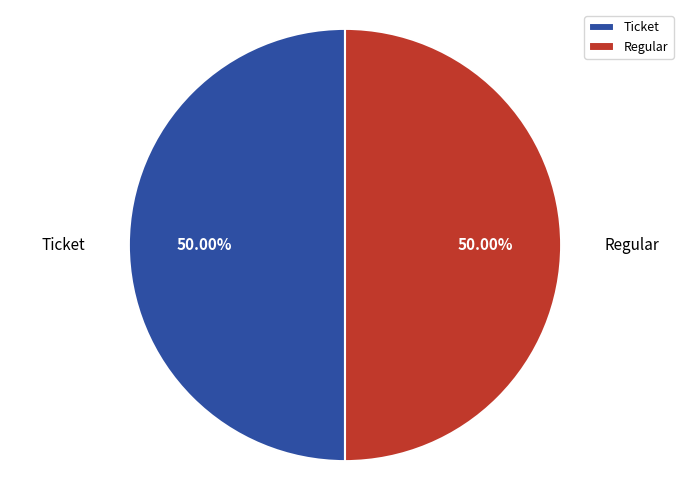

To the nearest percent, what is the difference between the largest and smallest slice percentages?

0%